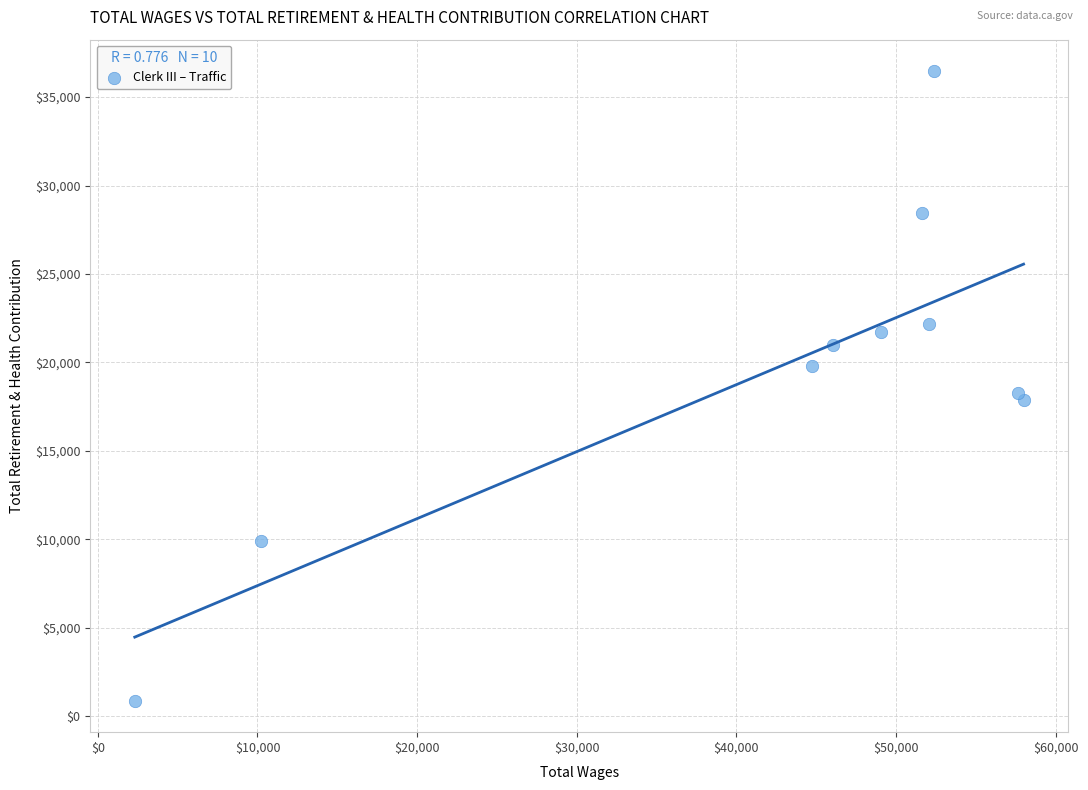

What is the average Y value?

19654